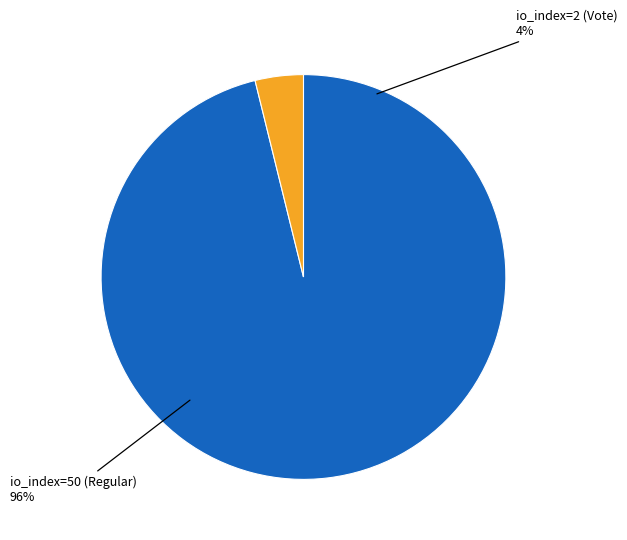

To the nearest percent, what percentage of the pie is io_index=50 (Regular)?

96%